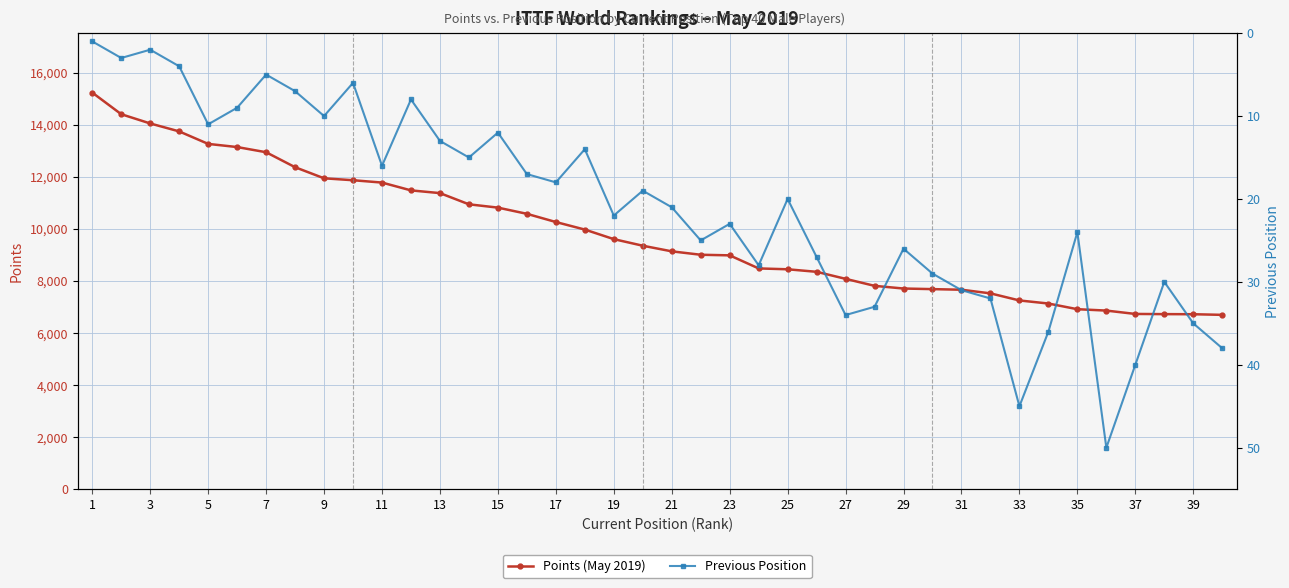

What is the minimum value for Points (May 2019)?

6695